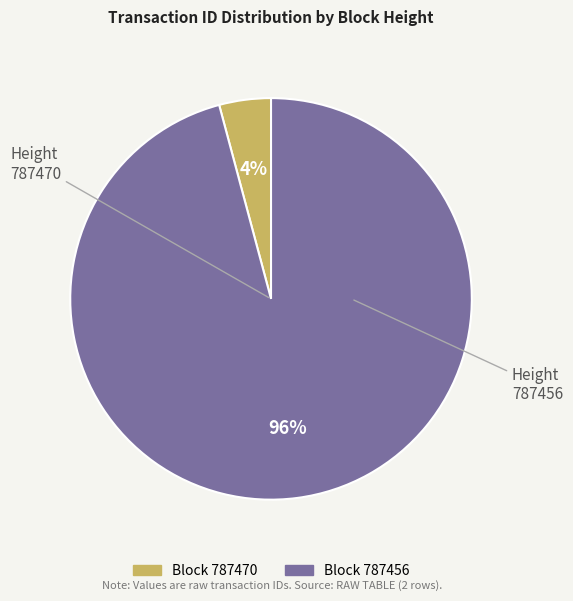

To the nearest percent, what is the difference between the largest and smallest slice percentages?

92%